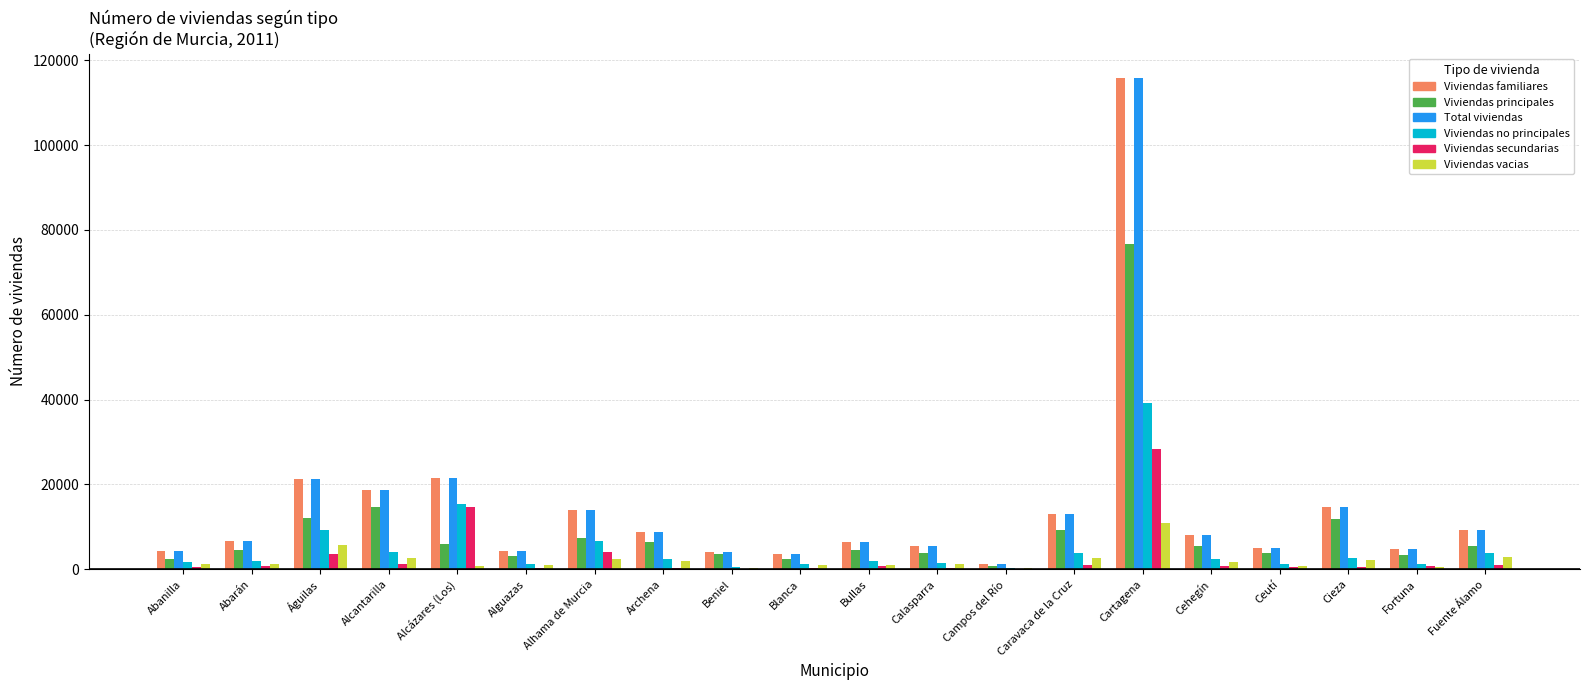

How many distinct data groups are displayed?

6